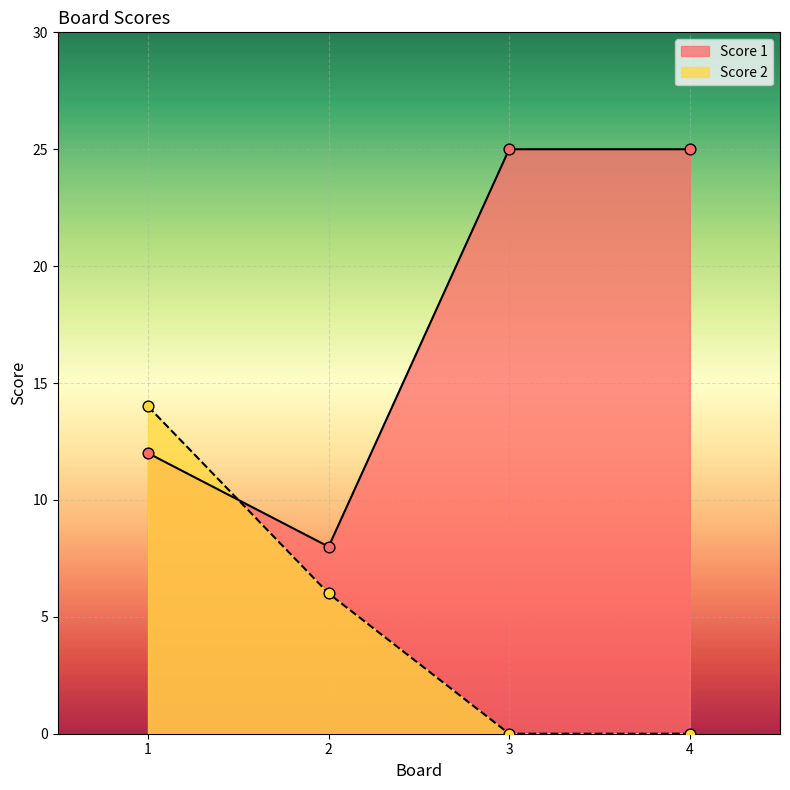

Which series contains the highest Y value?

Score 1